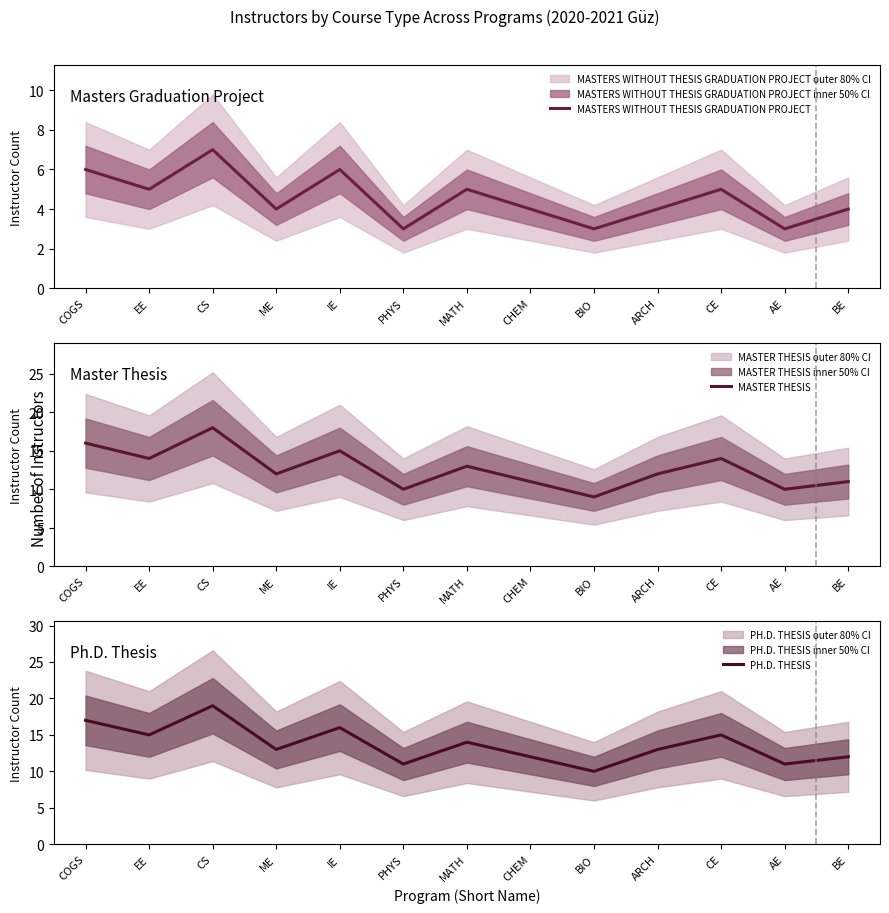

Which series has the widest spread of values?

MASTER THESIS